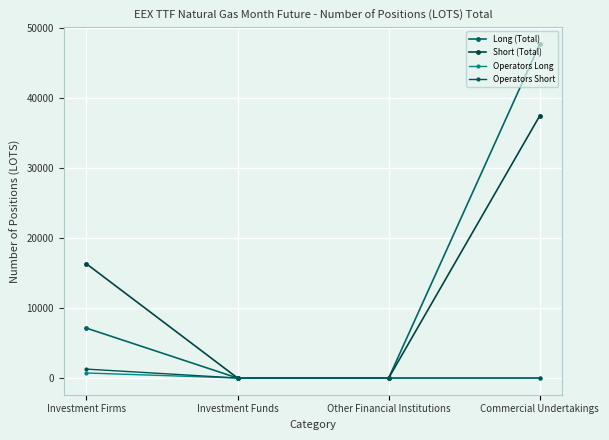

How many lines are shown in the chart?

4